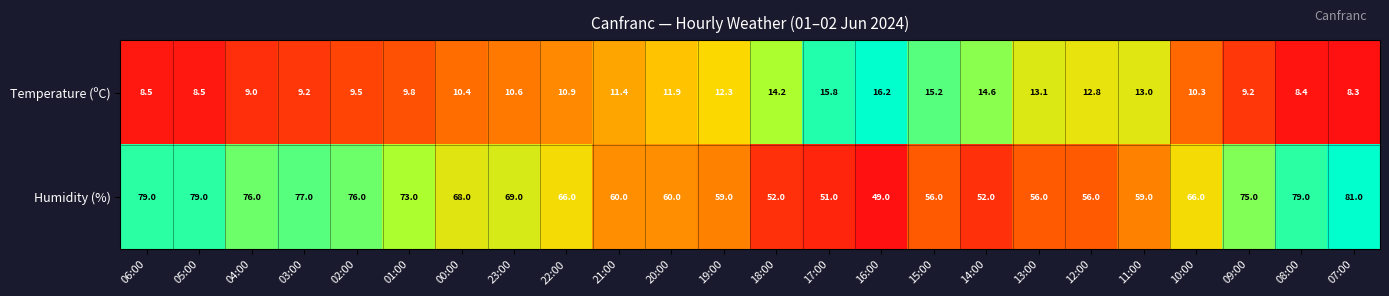

Which category has the highest value across all series?

07:00